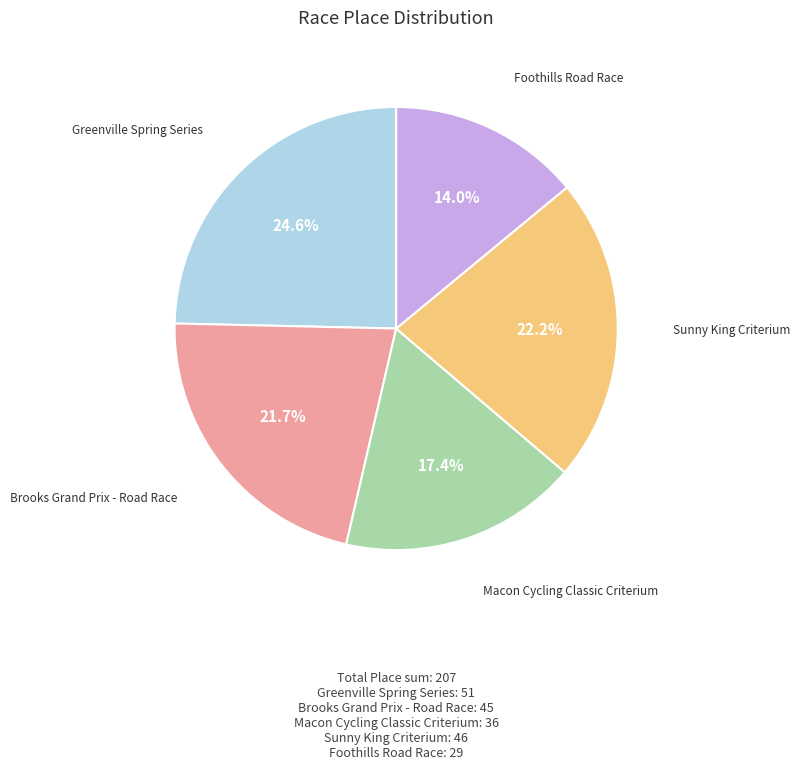

Is there a majority slice in this chart?

No